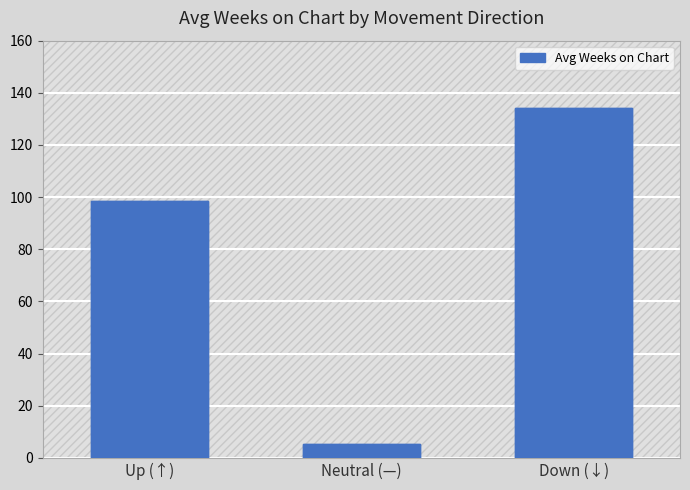

What is the change in value from Neutral (—) to Down (↓)?

+128.7